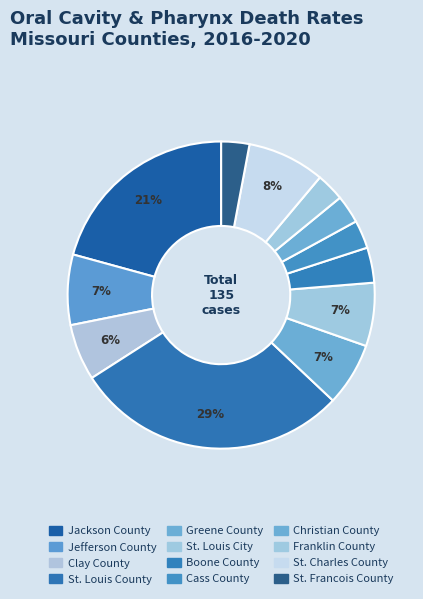

How many slices are in this pie chart?

12